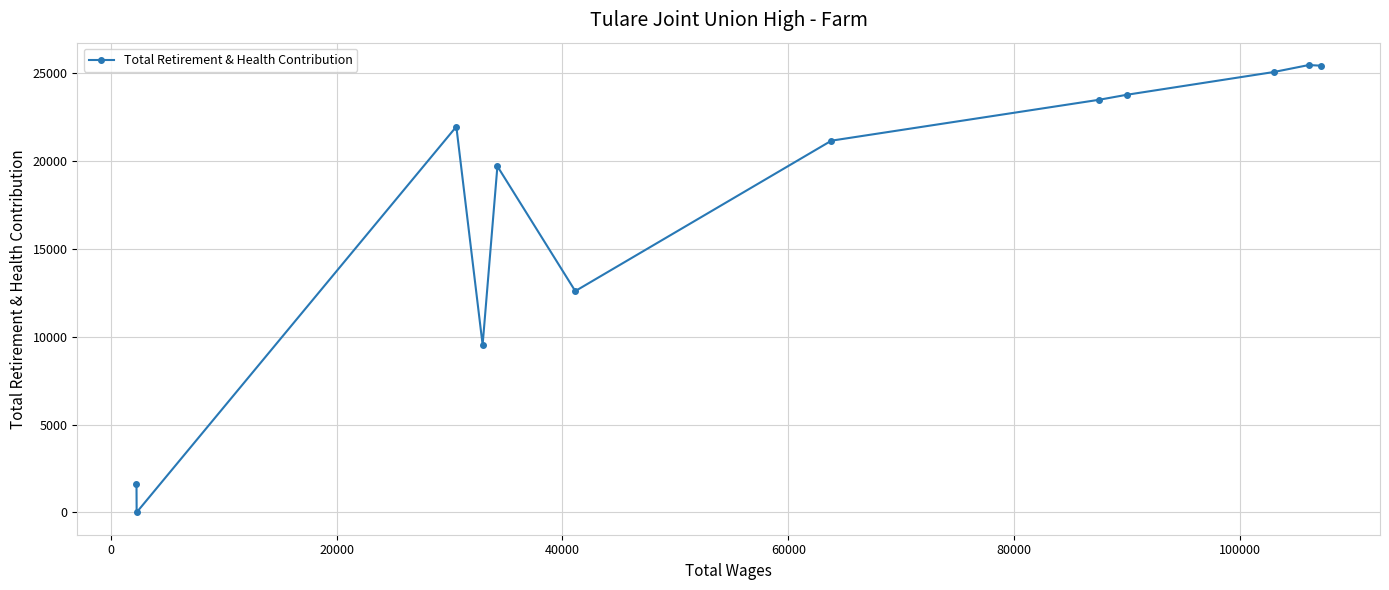

What is the difference between the maximum and minimum values?

25464